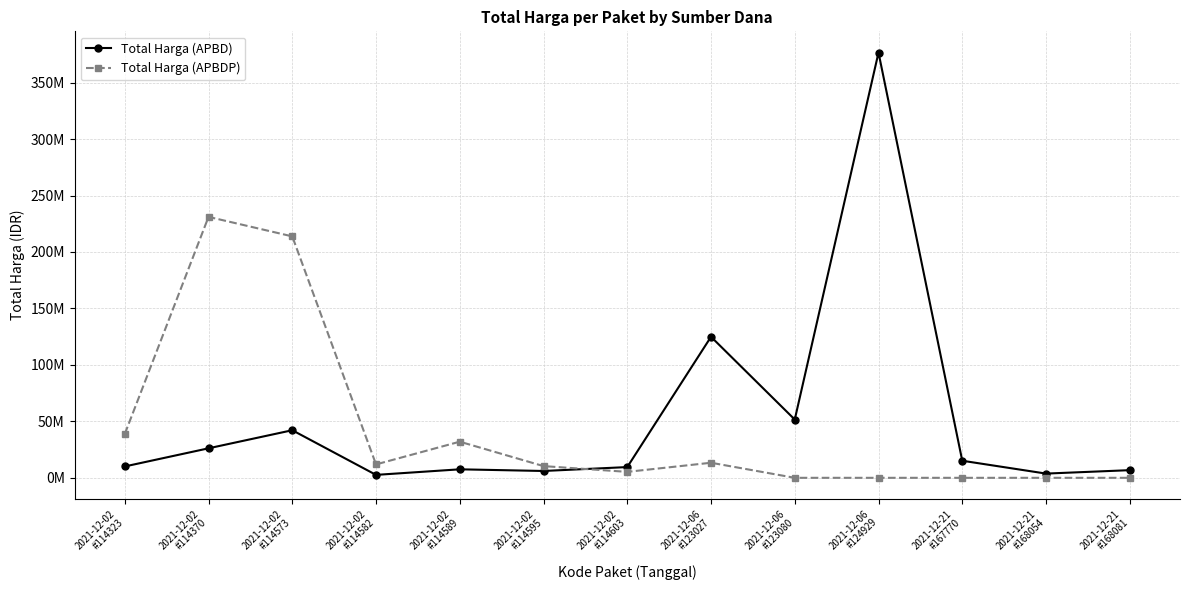

Does the chart have visible grid lines?

Yes